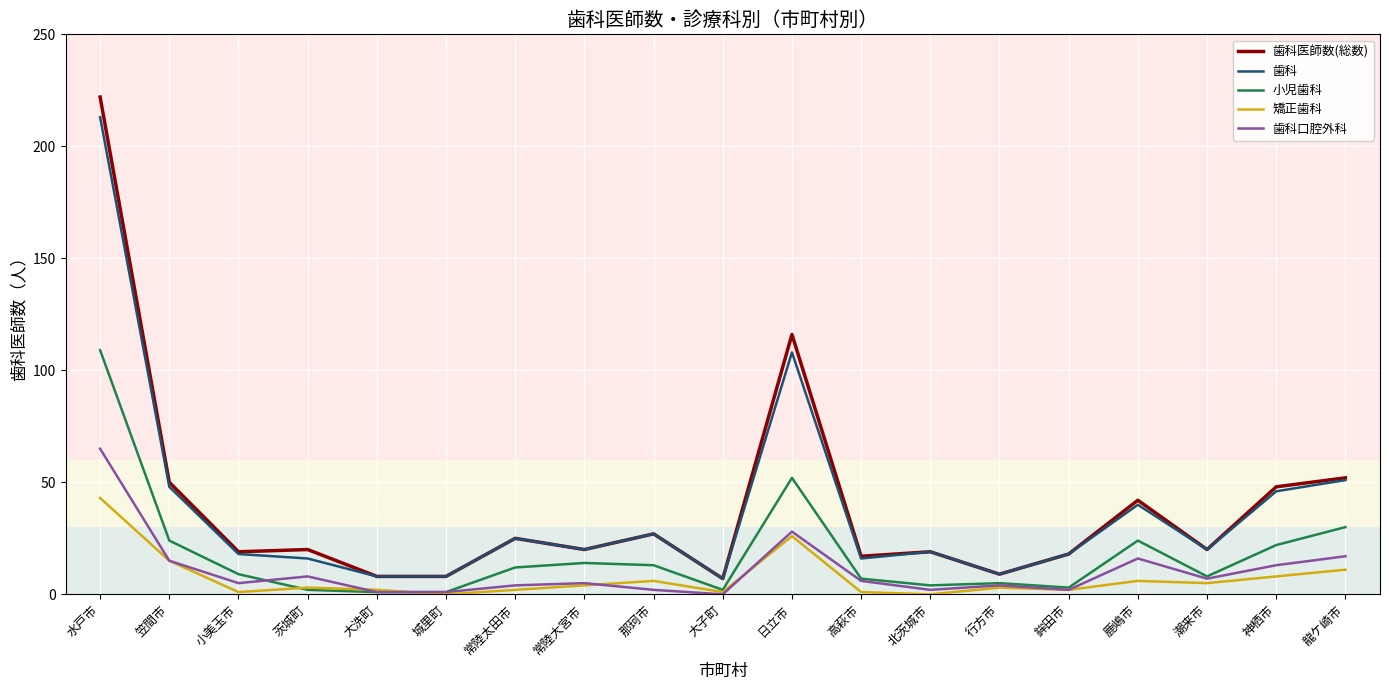

The value of 小児歯科 at 神栖市 is 22. True or false?

True